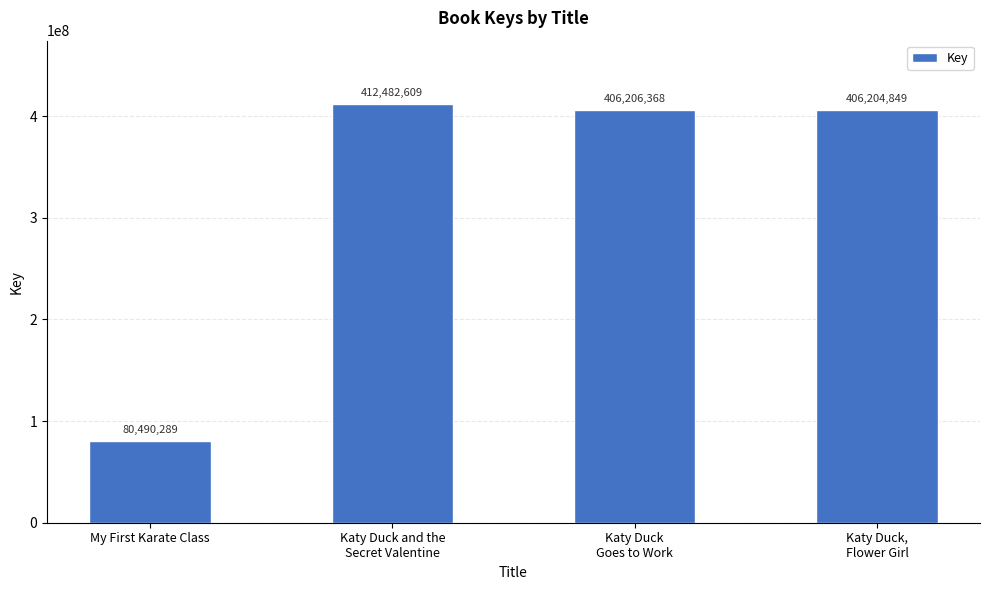

Reading left to right, transcribe all the data shown in this chart.

My First Karate Class=80490289	Katy Duck and the
Secret Valentine=412482609	Katy Duck
Goes to Work=406206368	Katy Duck,
Flower Girl=406204849